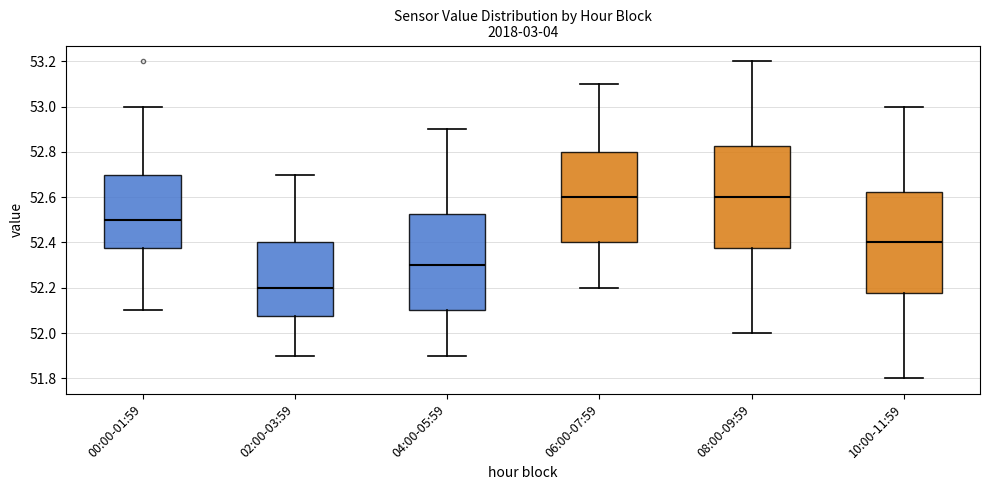

Reading left to right, read every box against the y-axis: the position of its median line, the range the box covers, and the ends of its whiskers. The values are not printed on the chart, so give them approximately, as read against the axis.

00:00-01:59: median 52.50, box 52.38 to 52.70, whiskers 52.10 to 53.00
02:00-03:59: median 52.20, box 52.08 to 52.40, whiskers 51.90 to 52.70
04:00-05:59: median 52.30, box 52.10 to 52.52, whiskers 51.90 to 52.90
06:00-07:59: median 52.60, box 52.40 to 52.80, whiskers 52.20 to 53.10
08:00-09:59: median 52.60, box 52.38 to 52.82, whiskers 52.00 to 53.20
10:00-11:59: median 52.40, box 52.18 to 52.62, whiskers 51.80 to 53.00